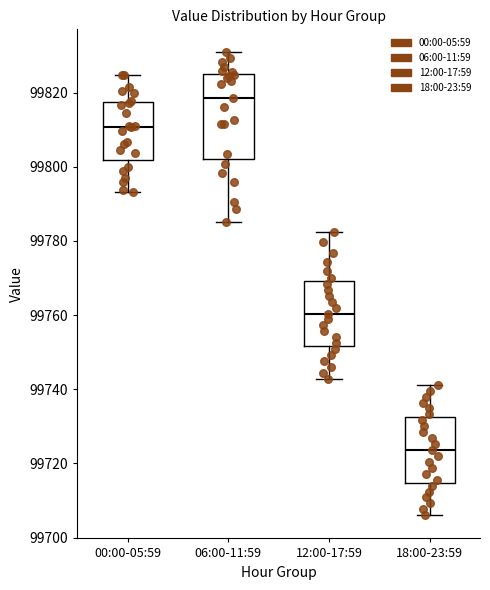

Reading left to right, read every box against the y-axis: the position of its median line, the range the box covers, and the ends of its whiskers. The values are not printed on the chart, so give them approximately, as read against the axis.

00:00-05:59: median 99810, box 99802 to 99818, whiskers 99794 to 99824
06:00-11:59: median 99818, box 99802 to 99826, whiskers 99786 to 99830
12:00-17:59: median 99760, box 99752 to 99770, whiskers 99742 to 99782
18:00-23:59: median 99724, box 99714 to 99732, whiskers 99706 to 99742